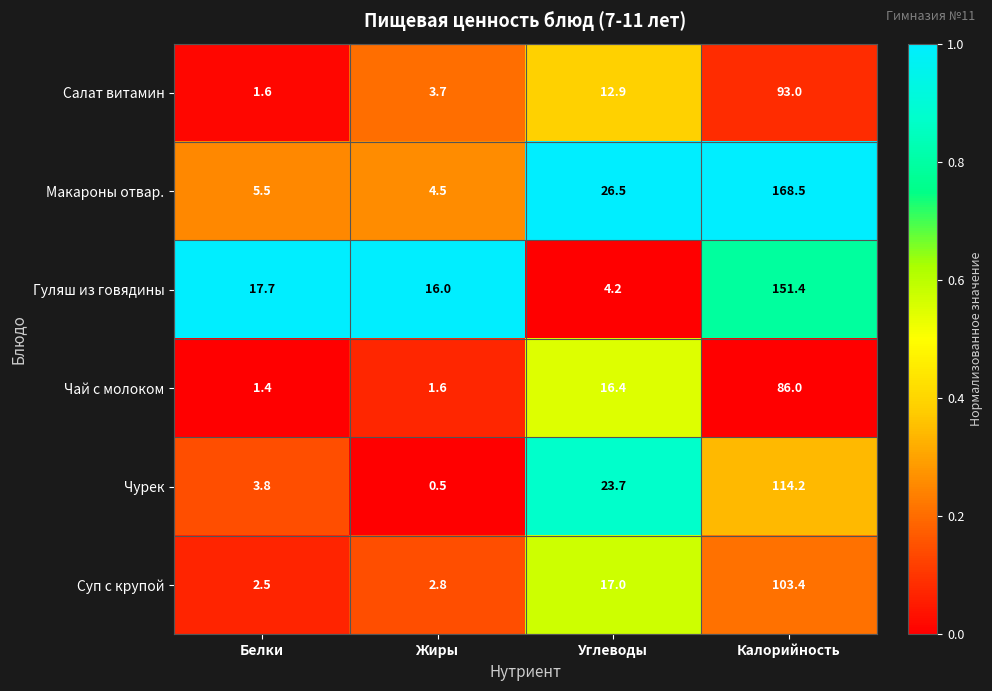

List the series in order of their peak value, highest first.

Макароны отвар., Гуляш из говядины, Чурек, Суп с крупой, Салат витамин, Чай с молоком